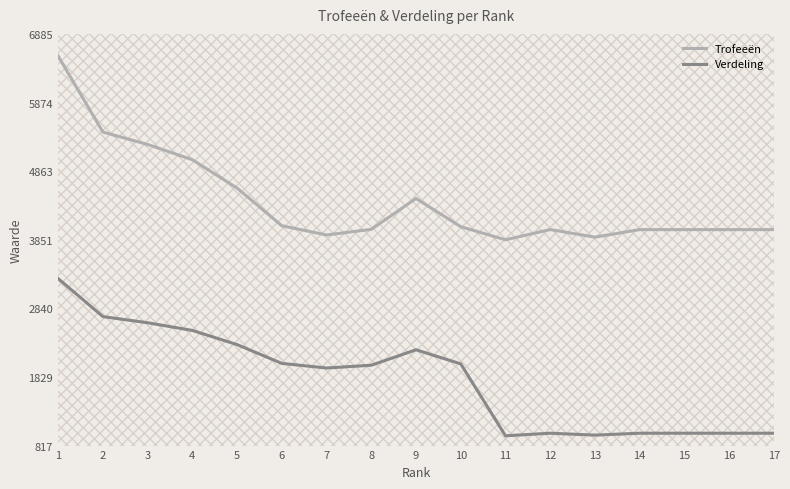

At which category does Verdeling reach its first local peak?

9